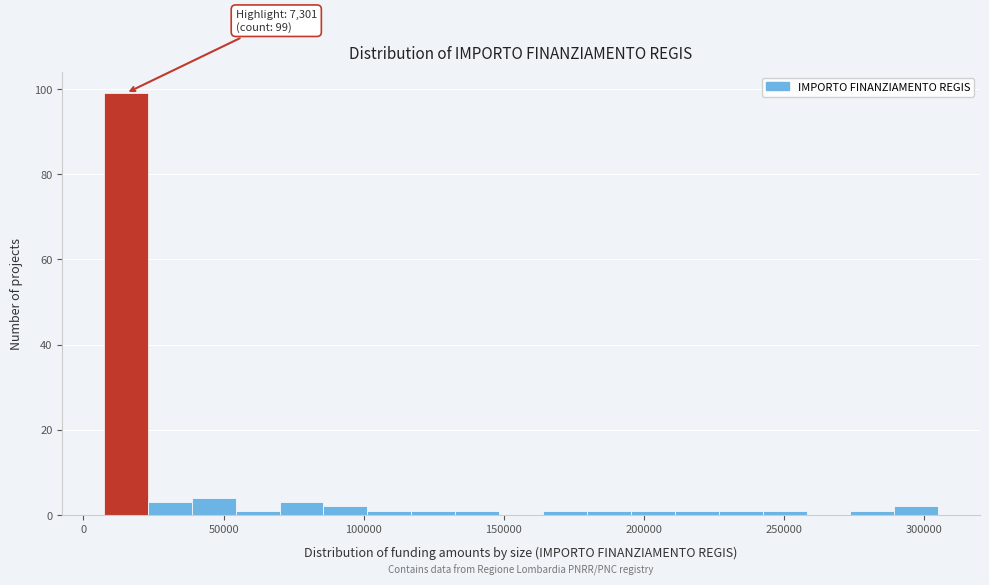

Around what value on the x-axis is the tallest bar? Give the approximate position of its centre, as read against the axis.

15000